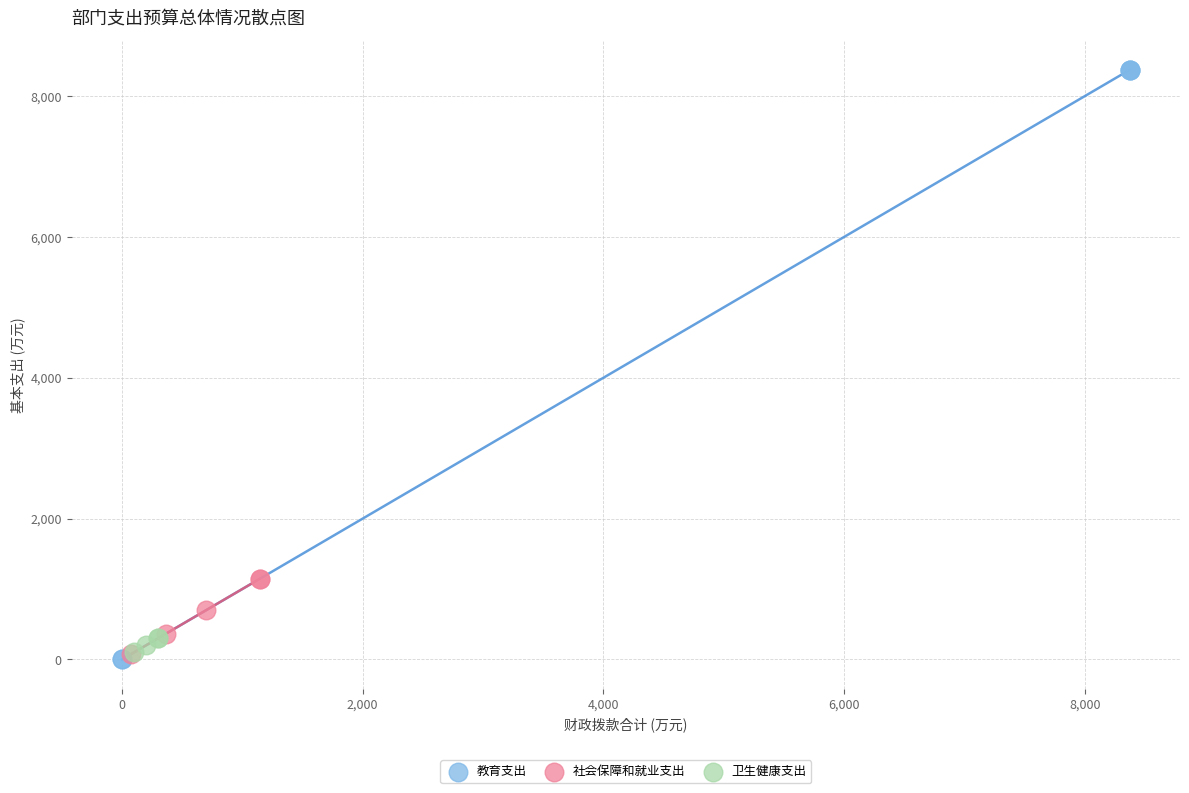

What are all the series names shown in the legend?

教育支出, 社会保障和就业支出, 卫生健康支出